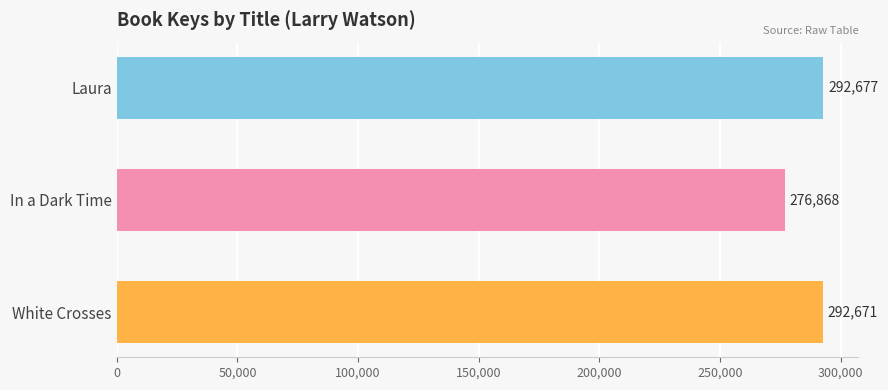

True or false: the data shows 276868 at In a Dark Time.

True